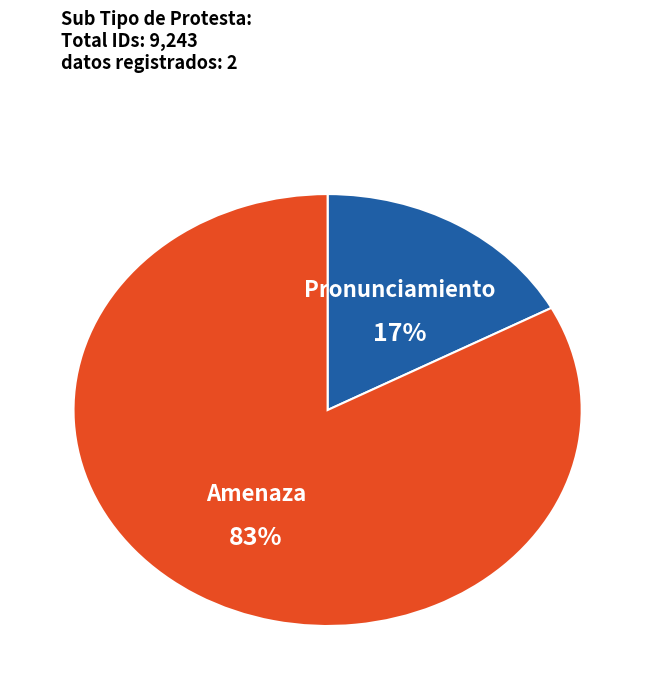

How many segments does this pie chart have?

2